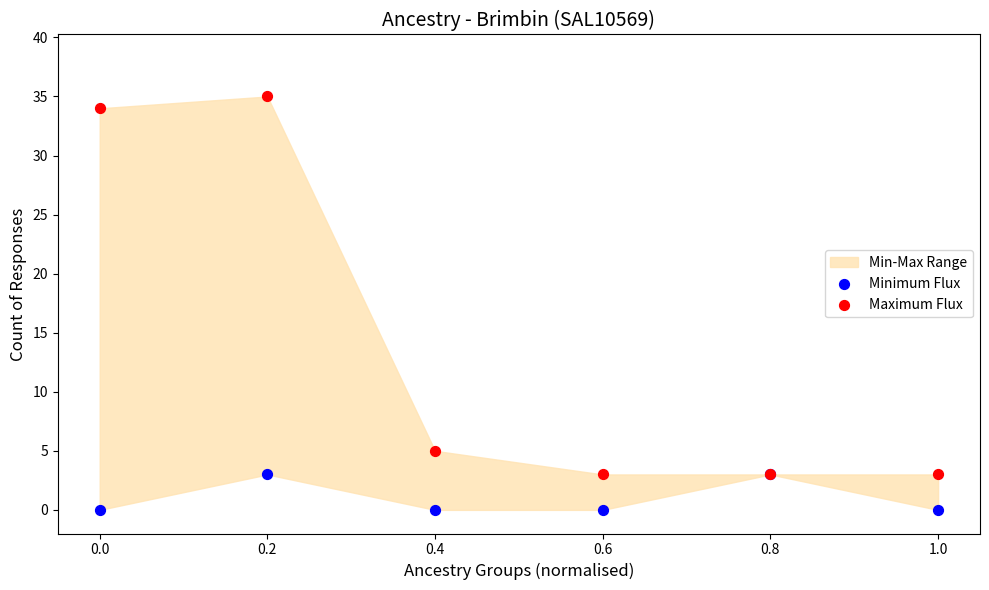

Which series reaches the maximum Y coordinate?

Maximum Flux